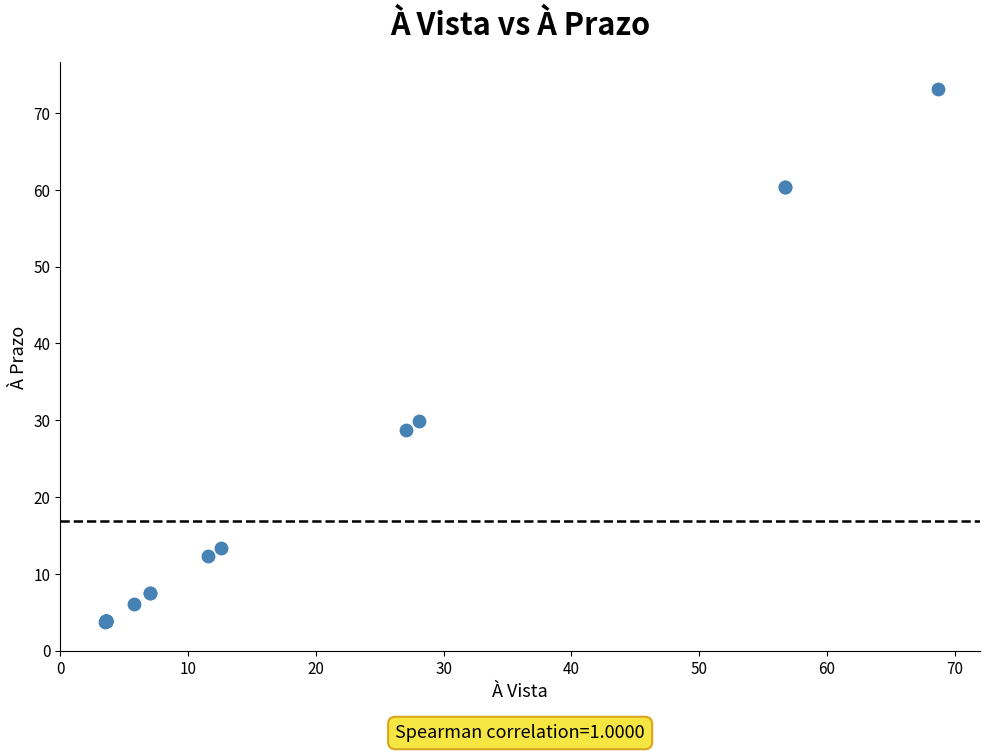

What Y value in the scatter plot is closest to 38?

29.9